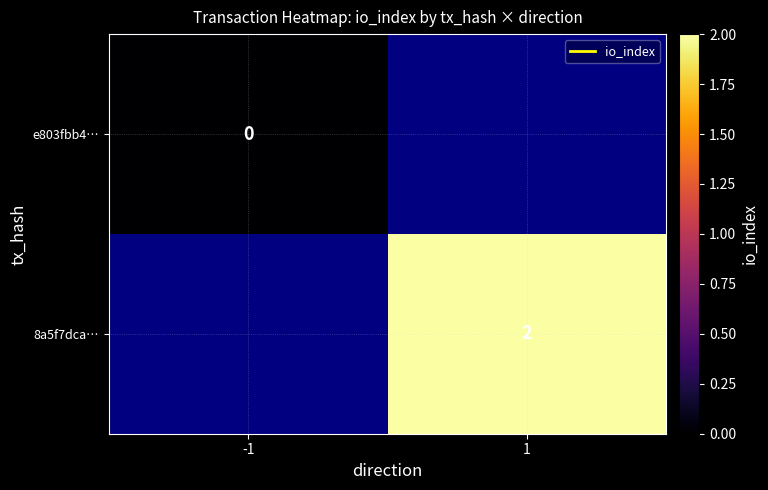

Rank the series by their average value, from lowest to highest.

e803fbb4…, 8a5f7dca…